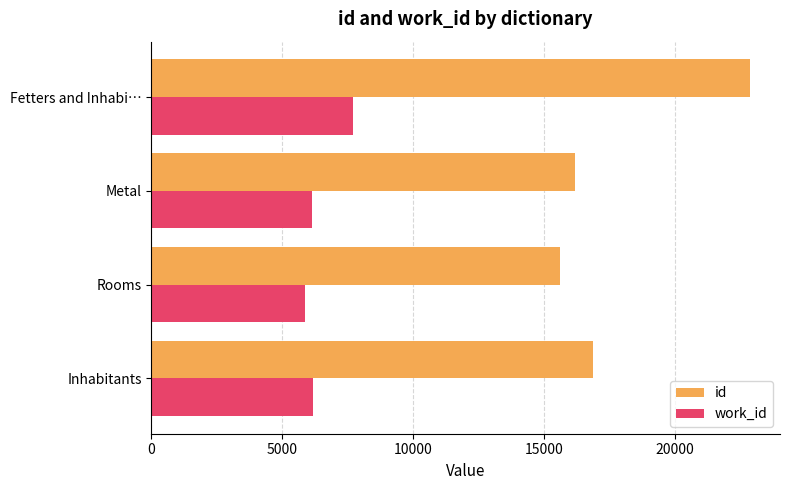

What are all the series names shown in the legend?

id, work_id